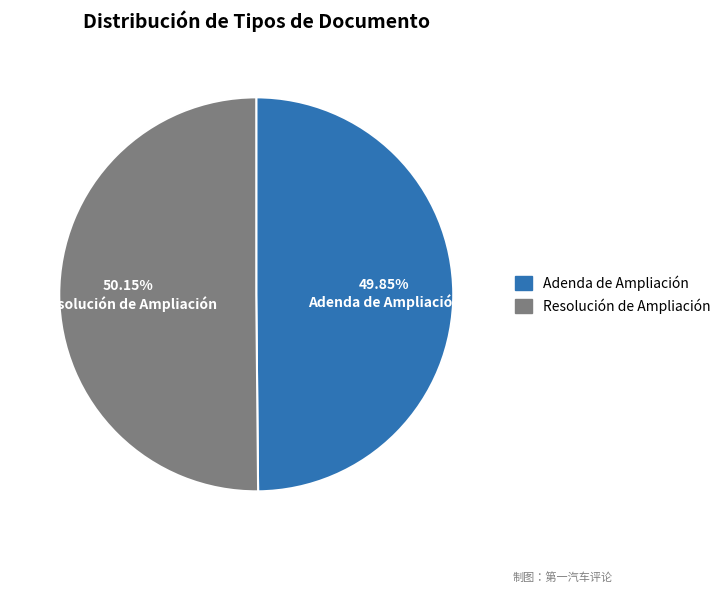

Approximately how many times larger is the value at Adenda de Ampliación compared to Resolución de Ampliación?

1.0